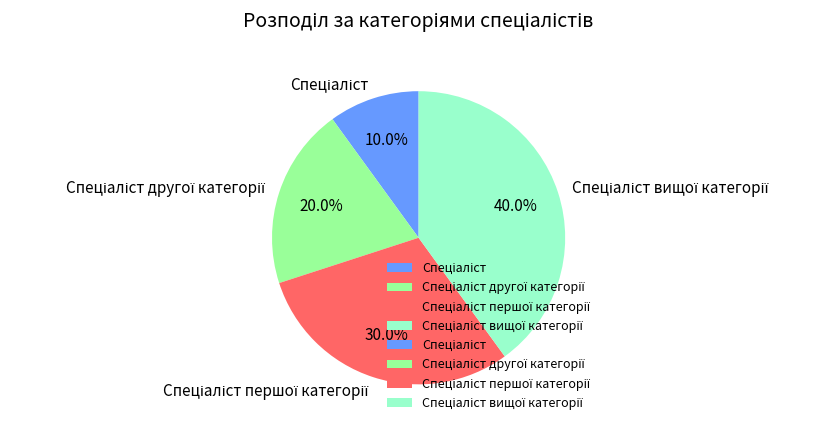

Is there a majority slice in this chart?

No